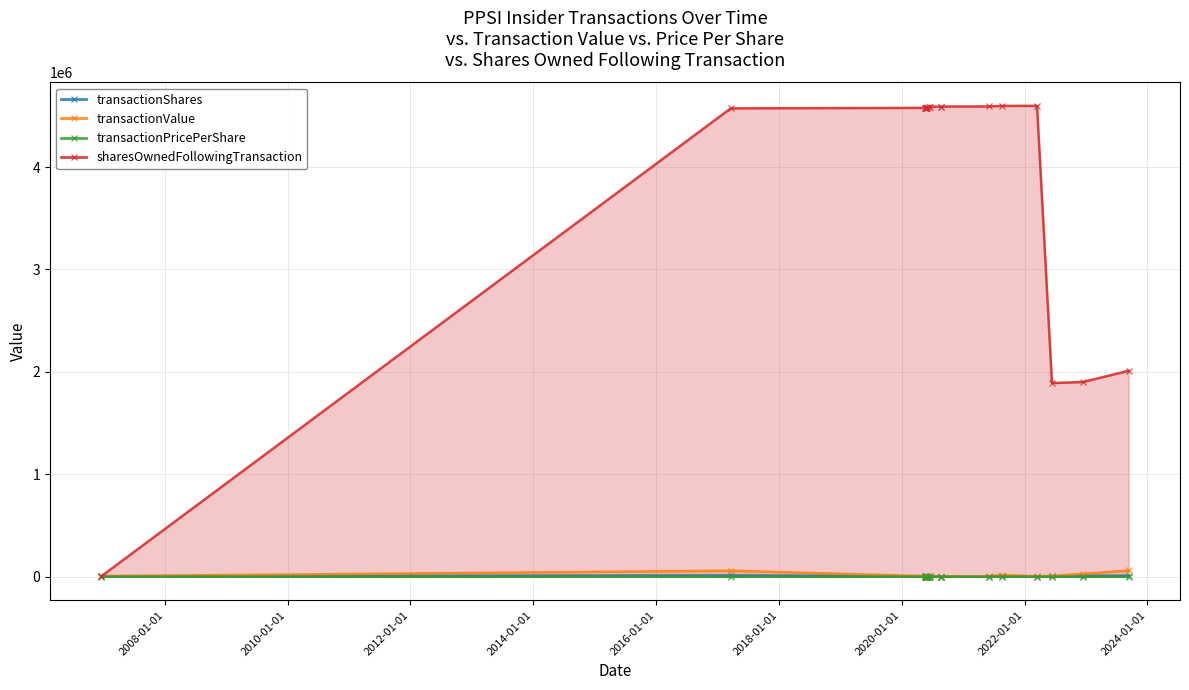

At how many categories does at least one series exceed 3755132?

14